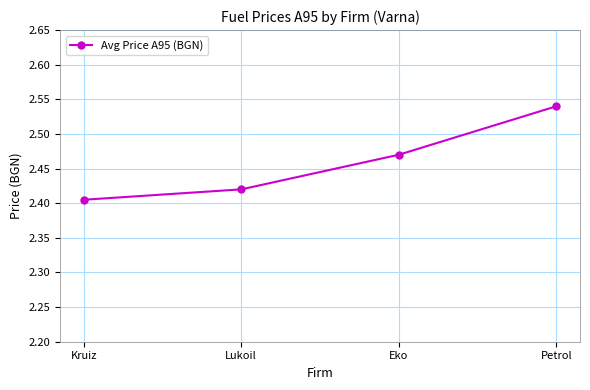

Which category has the highest value across all series?

Petrol